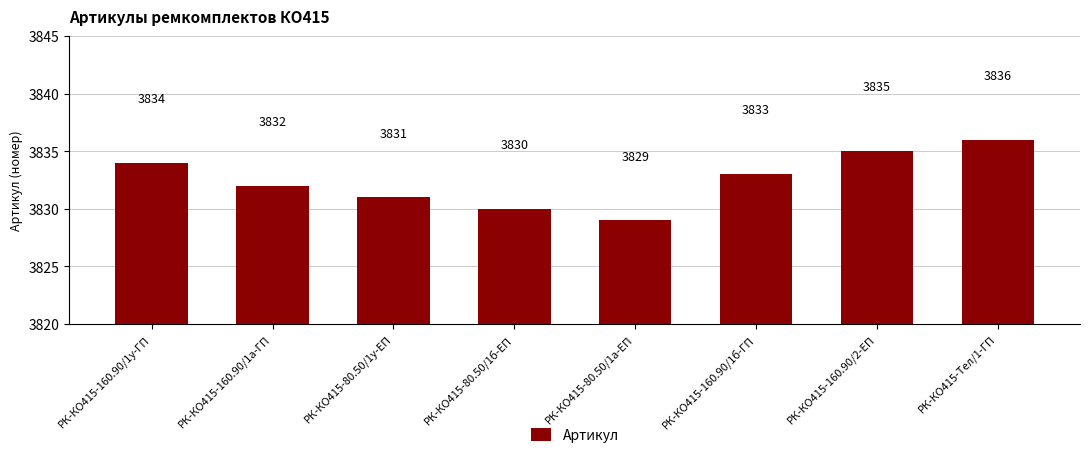

What is the minimum value shown in the chart?

3829